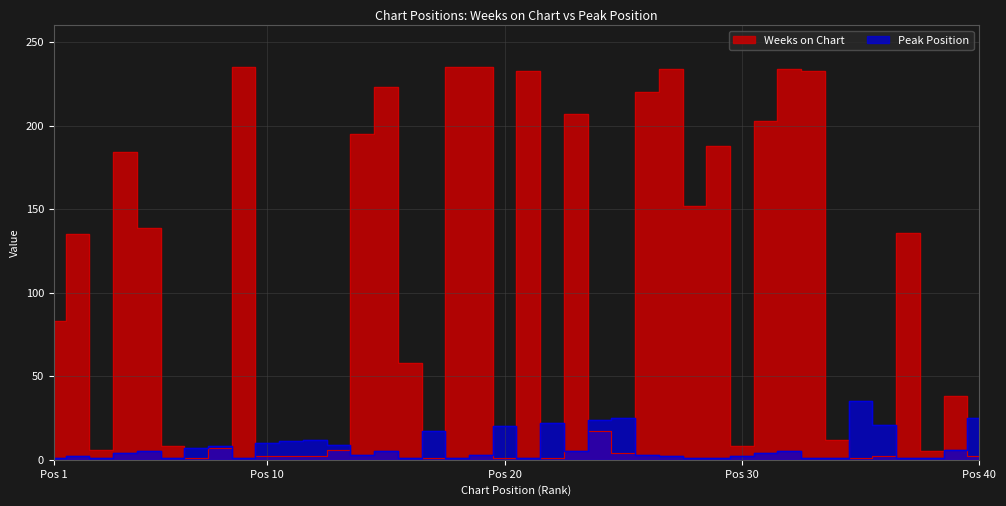

What is the difference between the maximum and minimum values in the Peak Position series?

34